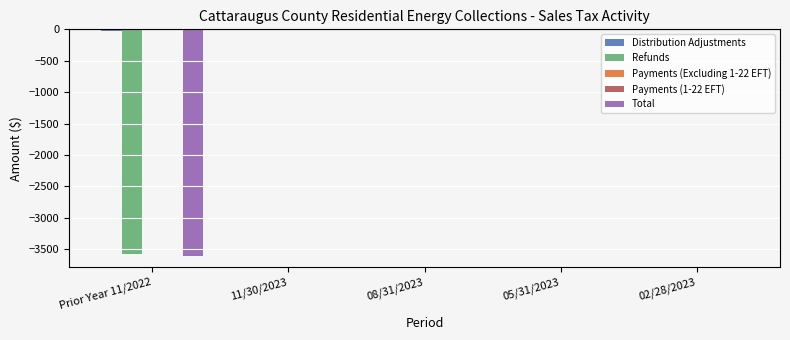

How many values in the Distribution Adjustments series are below 0?

1